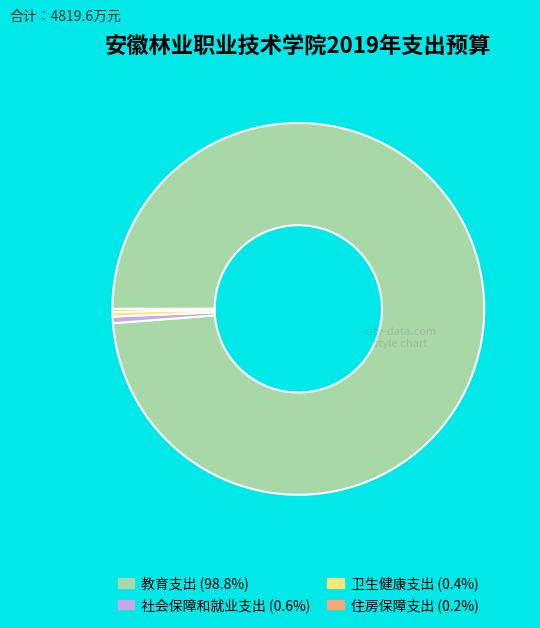

What is the ratio of the value at 卫生健康支出 (0.4%) to the value at 社会保障和就业支出 (0.6%)?

0.7